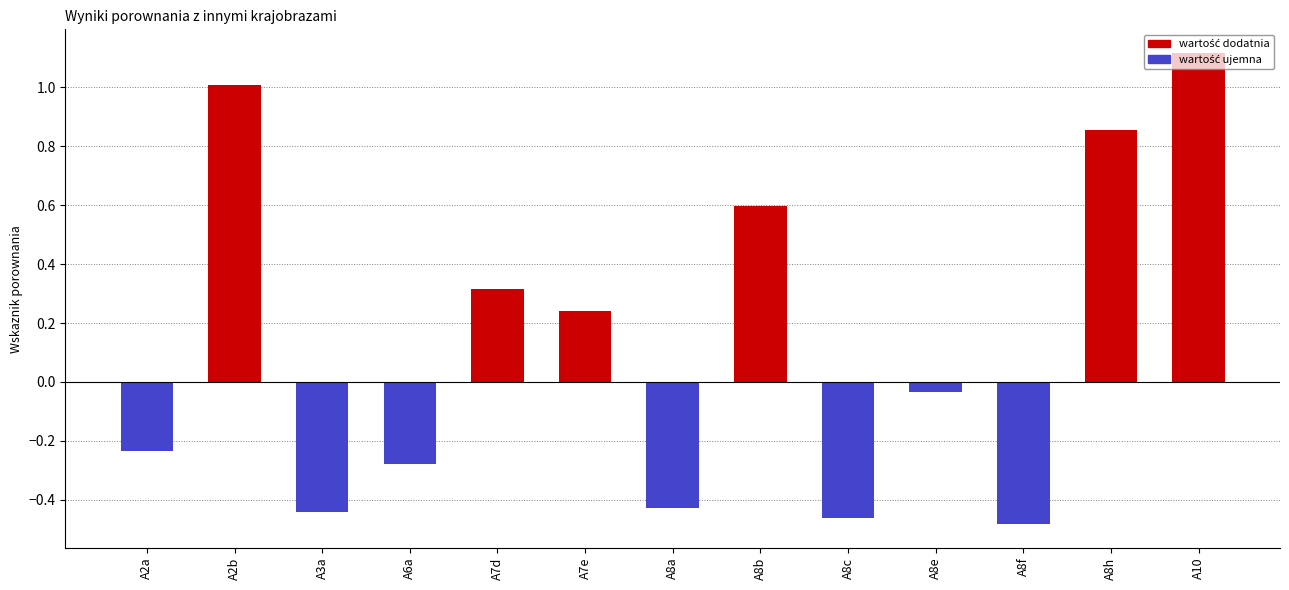

Are the bars horizontal?

No